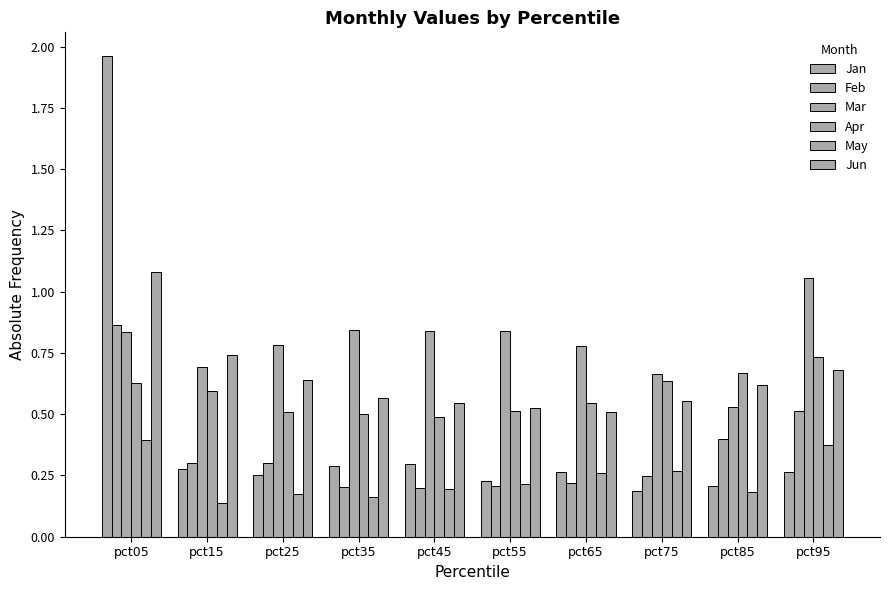

How many bars are there in each group?

6